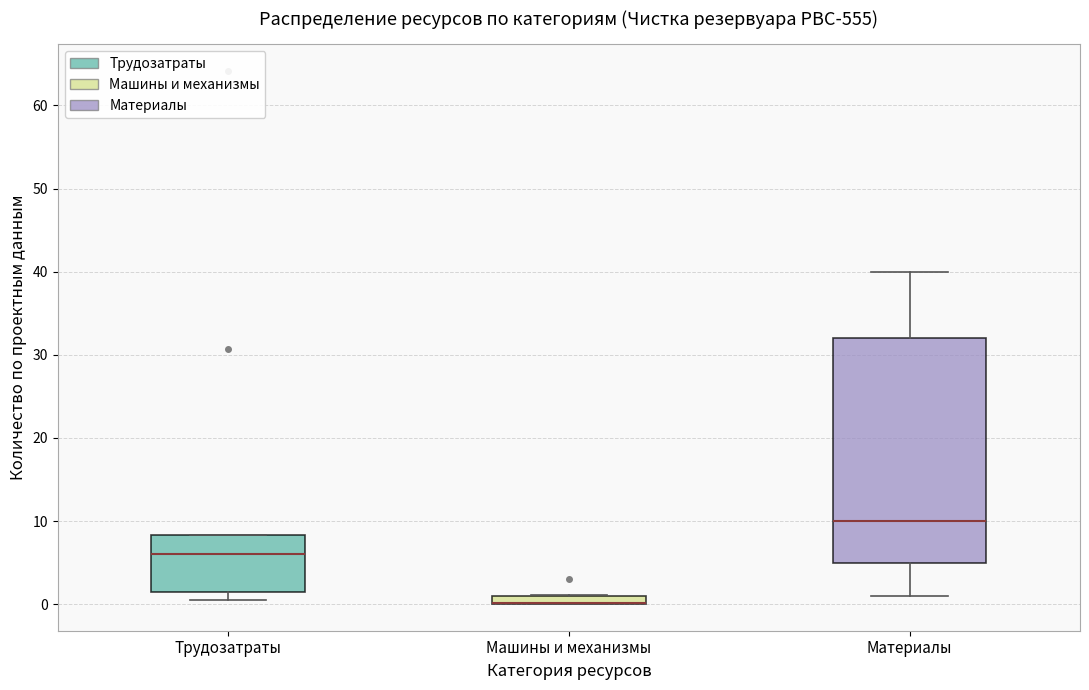

Where does the lower whisker of the box for Материалы end on the y-axis? The values are not printed on the chart, so give them approximately, as read against the axis.

1